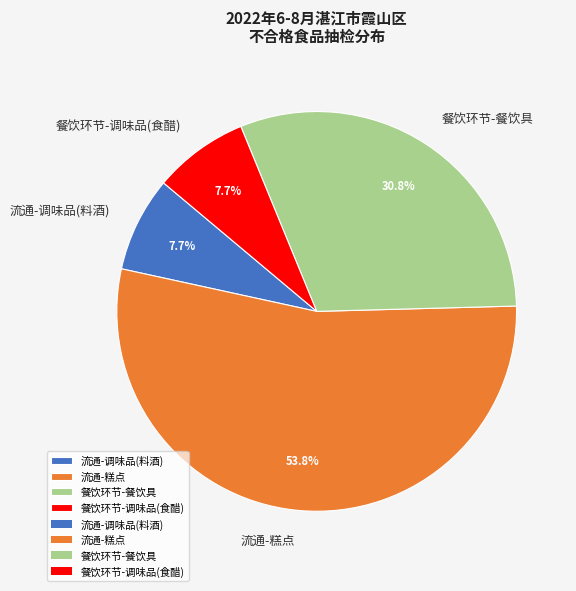

What is the largest slice in the pie chart?

流通-糕点